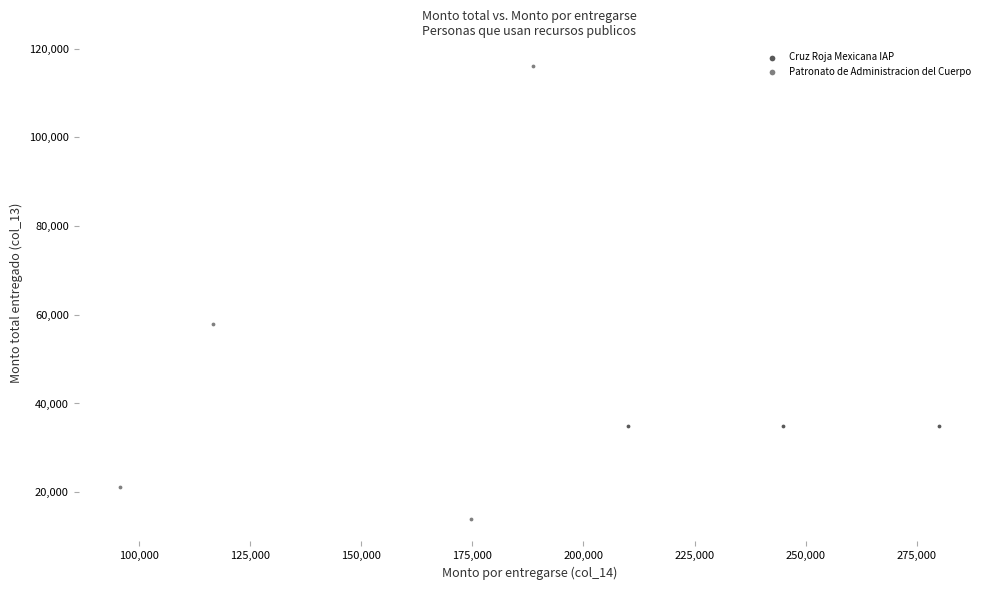

Which series reaches the maximum Y coordinate?

Patronato de Administracion del Cuerpo